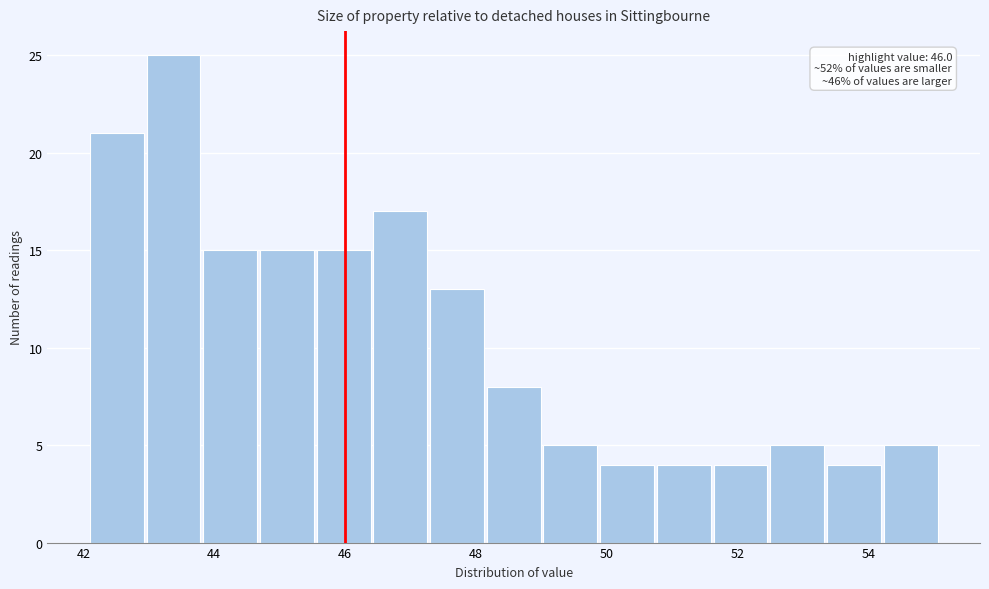

Which range on the x-axis has the tallest bar?

43.0 to 43.8